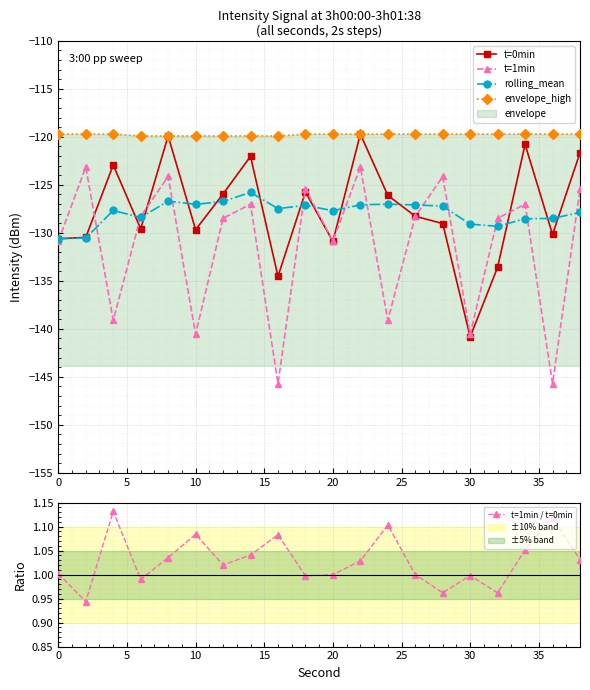

What is the maximum value for rolling_mean?

-125.8